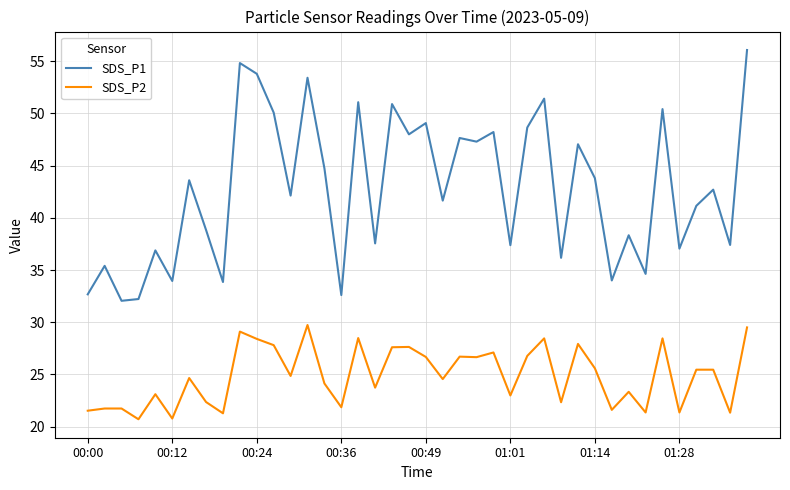

List the series in order of their overall mean, highest first.

SDS_P1, SDS_P2